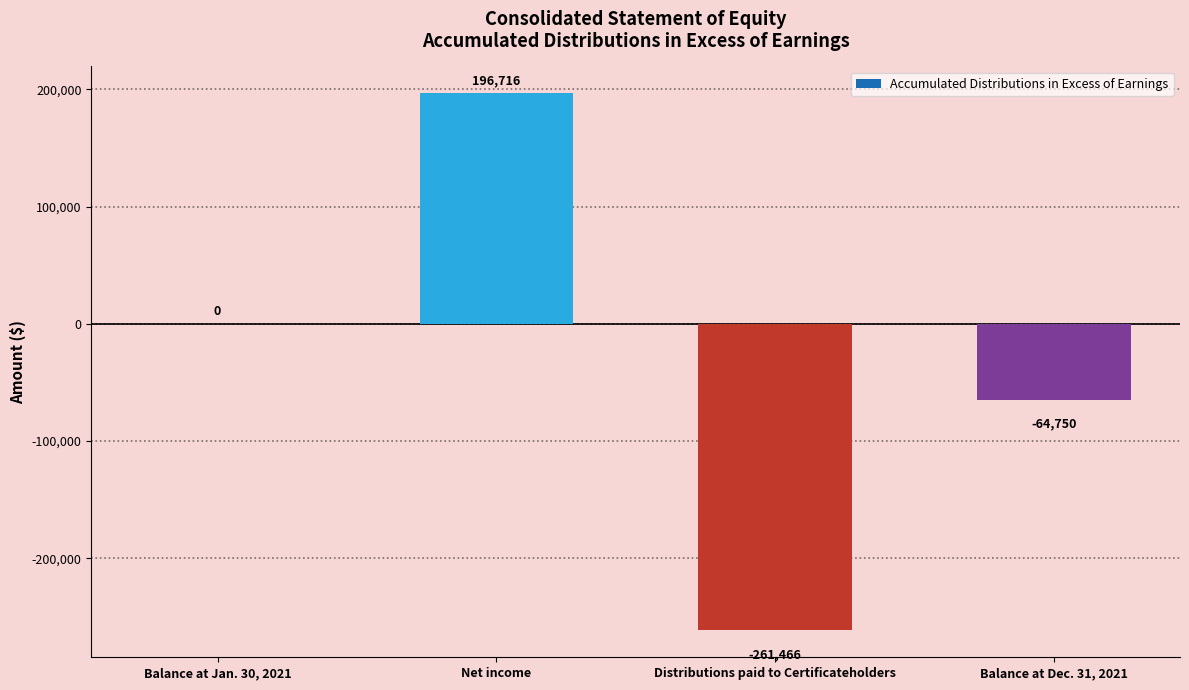

What is the sum of all values?

-129500